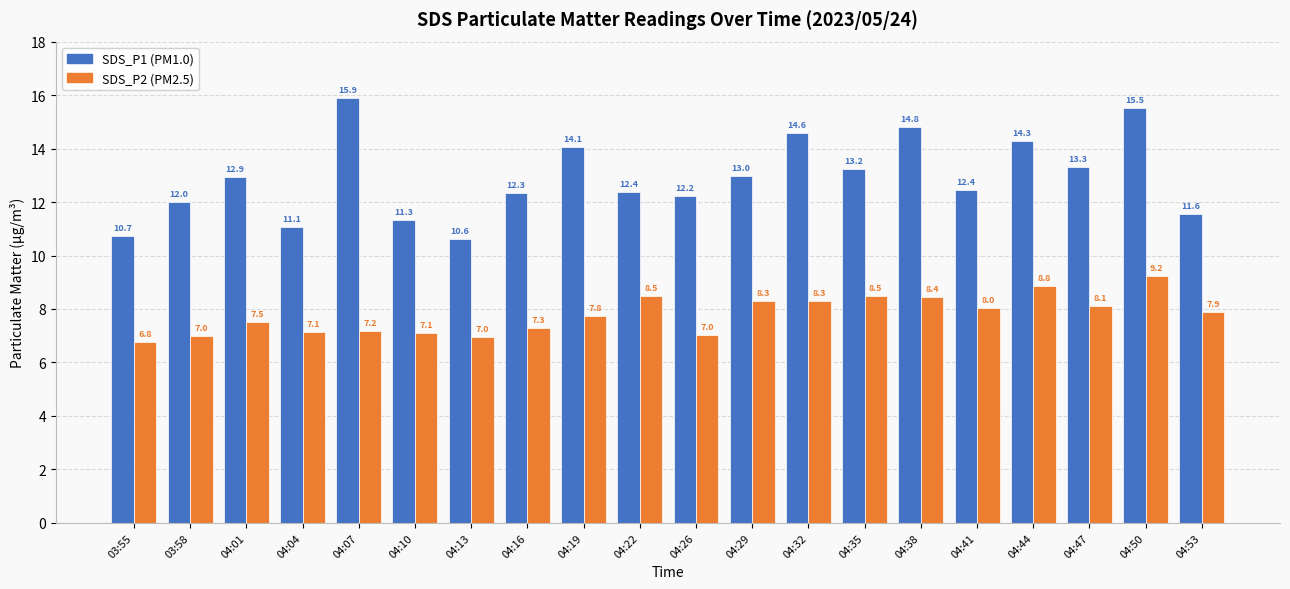

What is the difference between the highest and lowest values at 04:16?

5.0